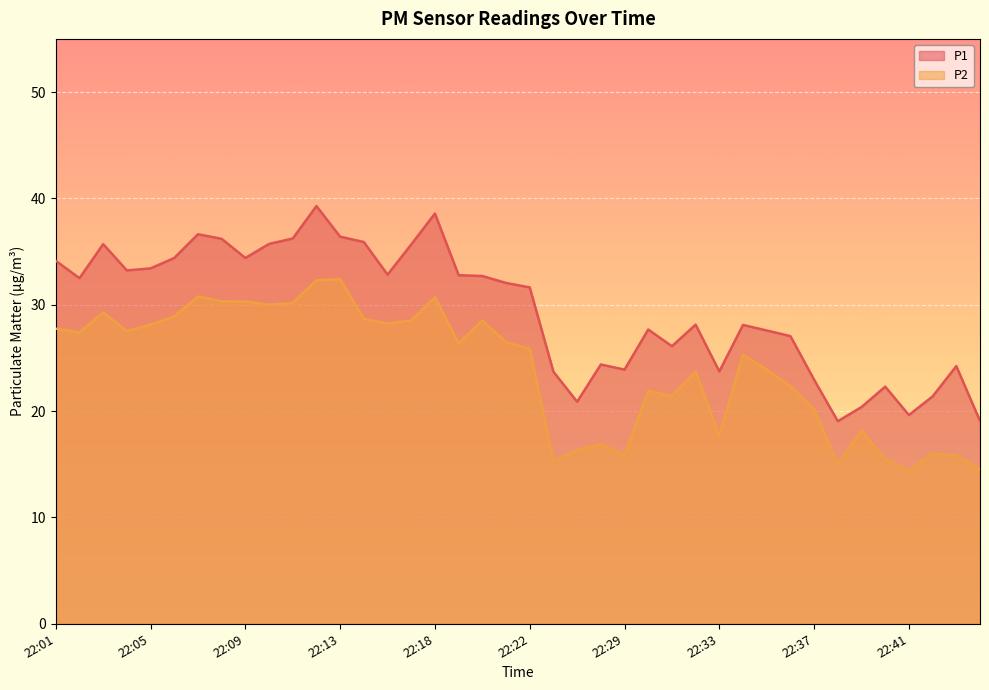

What is the value of the P1 point at the 30th from the left?

28.1